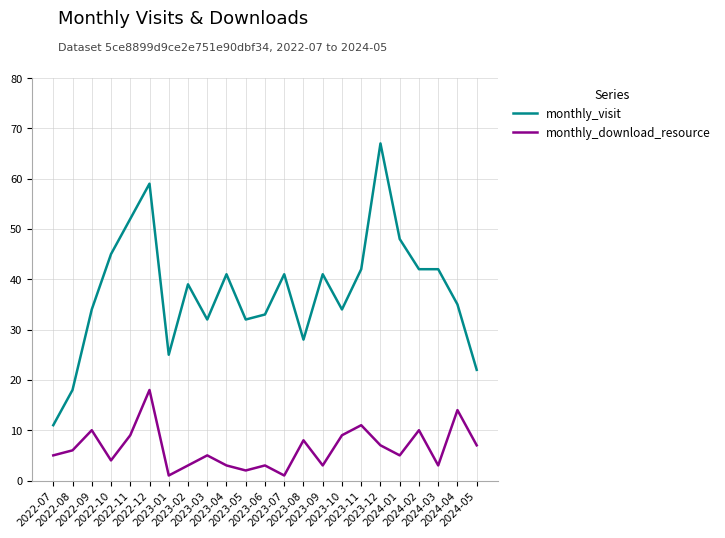

Which series has the largest total across all categories?

monthly_visit